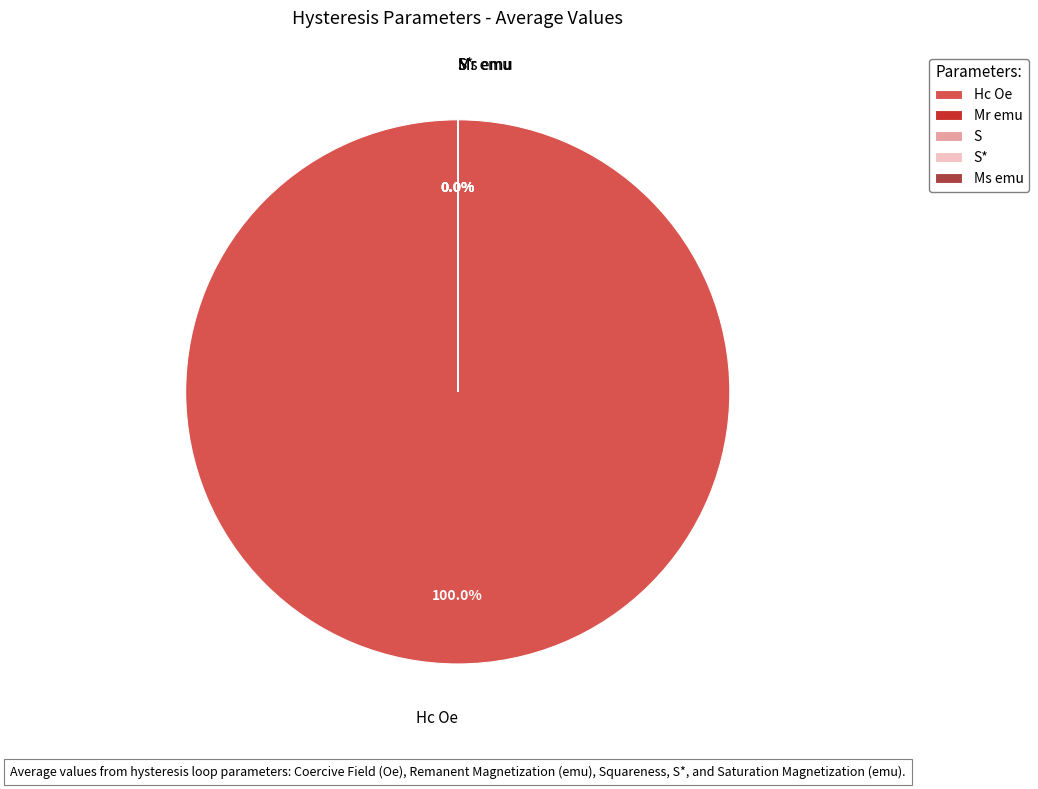

To the nearest percent, what percentage of the pie is Hc Oe?

100%